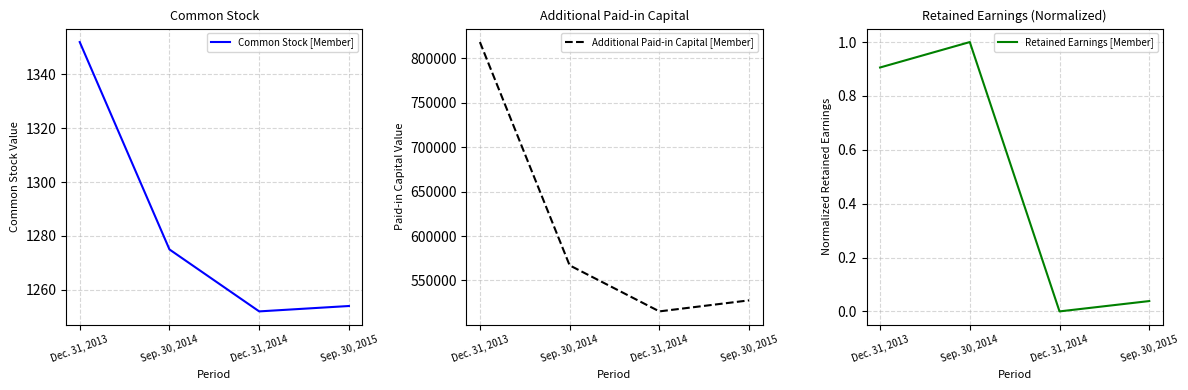

What is the total value across all series at Sep. 30, 2014?

568301.0